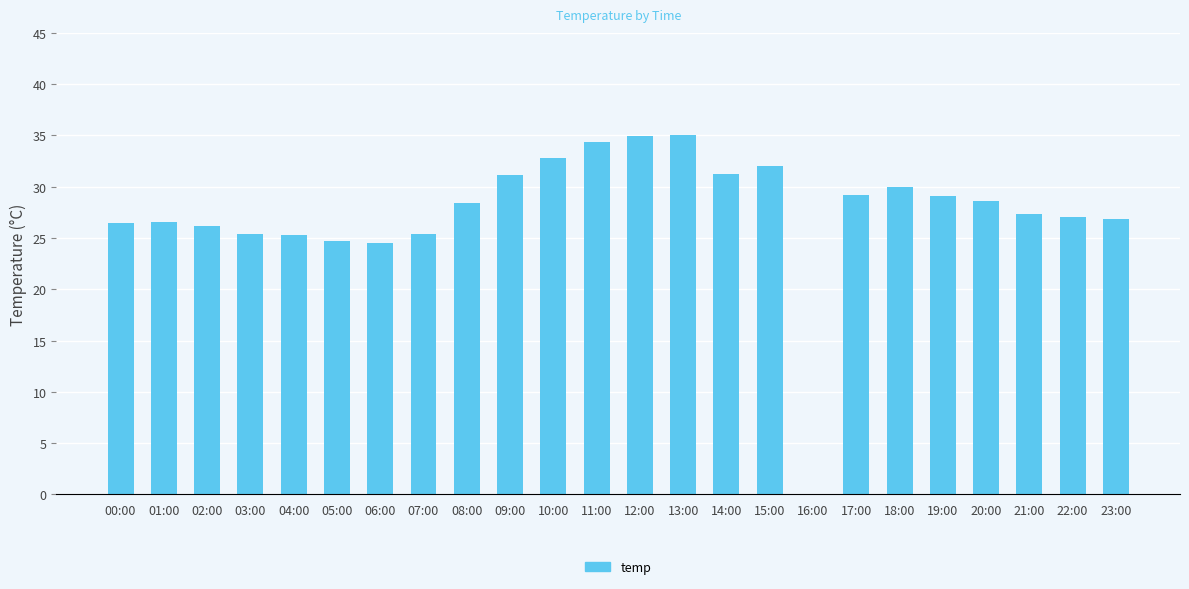

What is the ratio of the value at 10:00 to the value at 20:00?

1.1